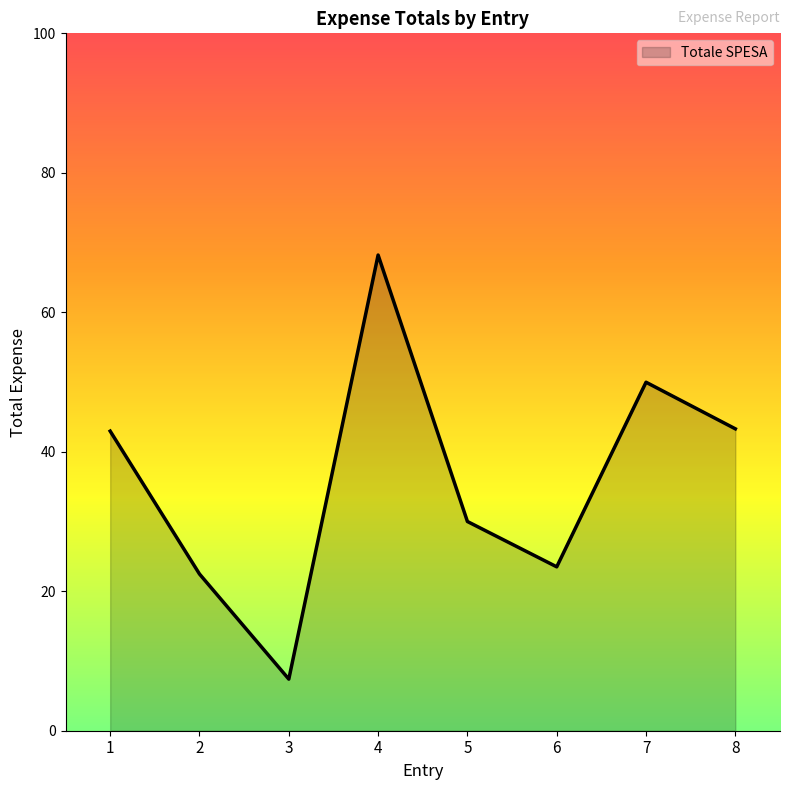

The chart shows a value of 22.5 at 2. True or false?

True